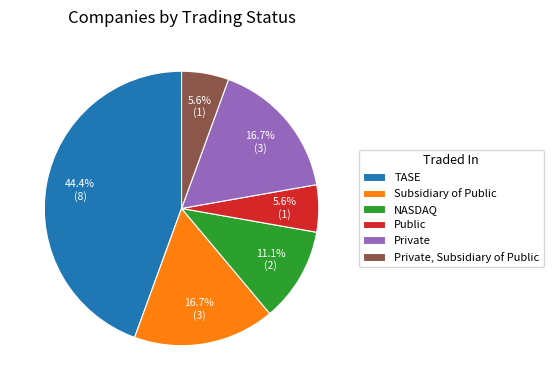

To the nearest percent, what is the difference between the largest and smallest slice percentages?

39%